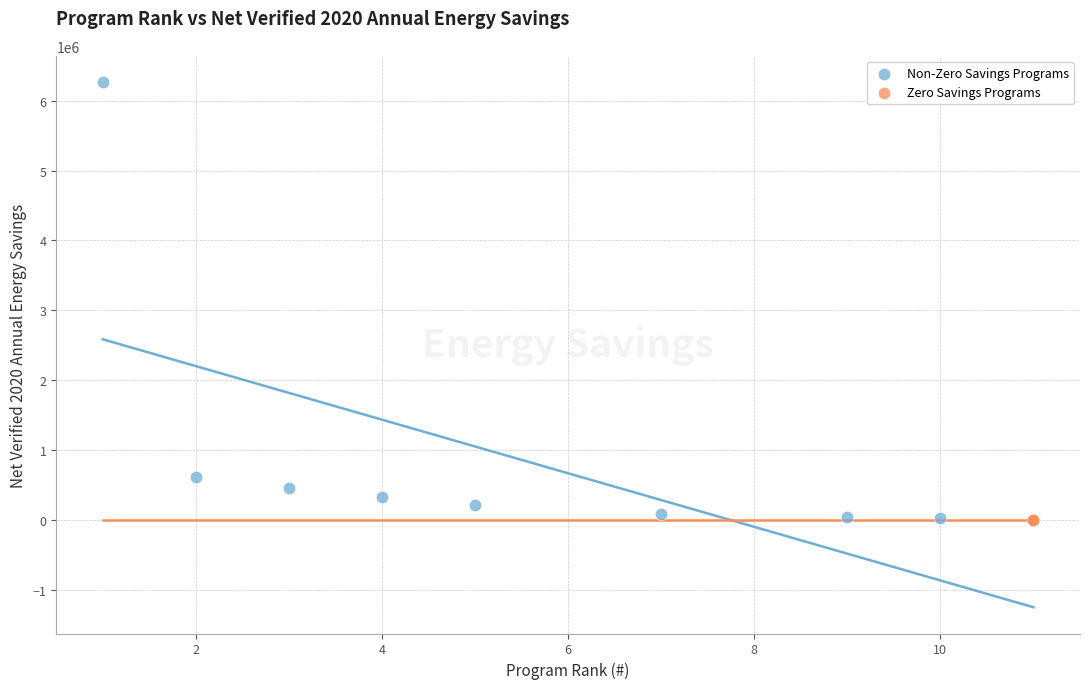

Which series reaches the maximum Y coordinate?

Non-Zero Savings Programs